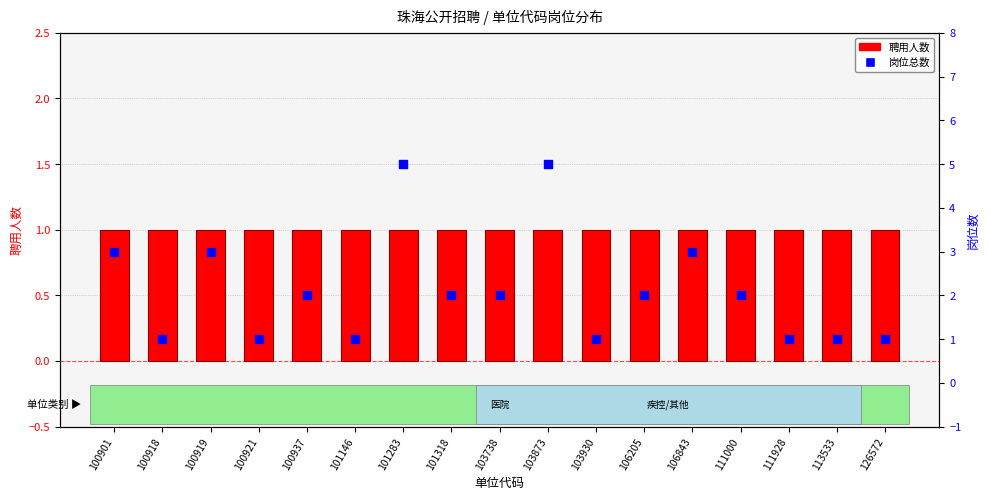

At which category is the sum across all series the highest?

101283